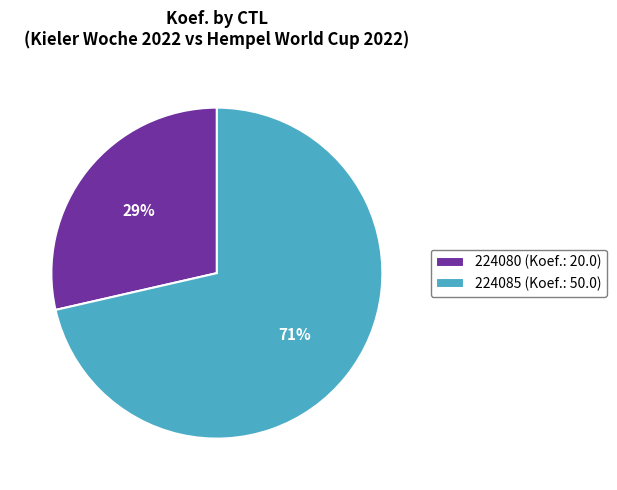

Which category has the smallest portion of the pie?

224080